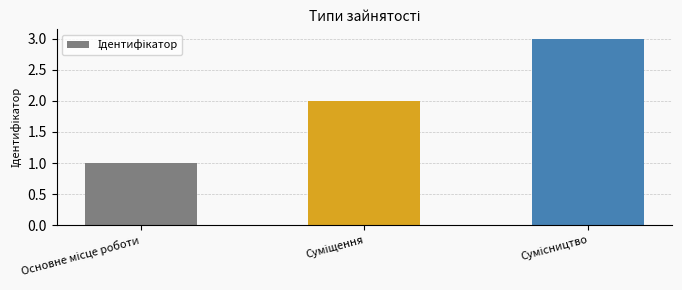

What is the greatest value displayed?

3